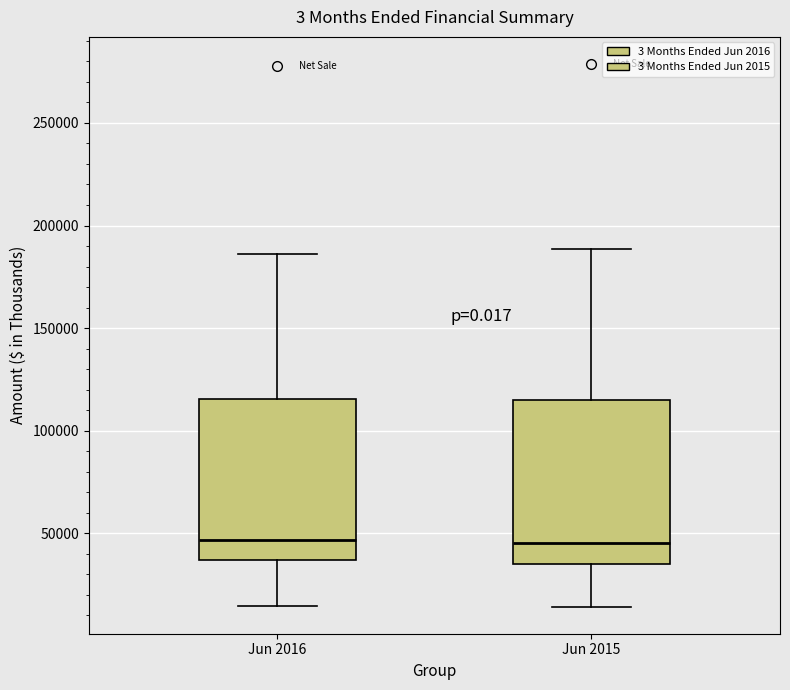

Where is the lower edge of the box for Jun 2016 on the y-axis? The values are not printed on the chart, so give them approximately, as read against the axis.

35000